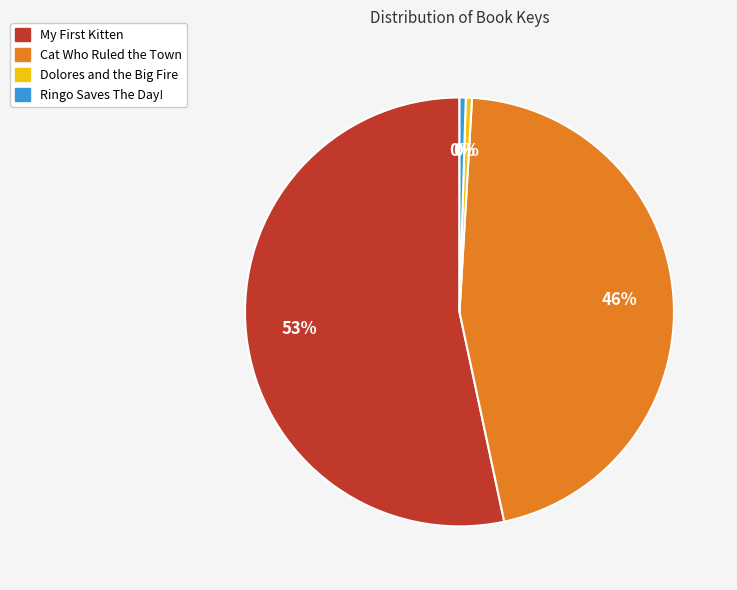

Count the number of slices in the pie.

4